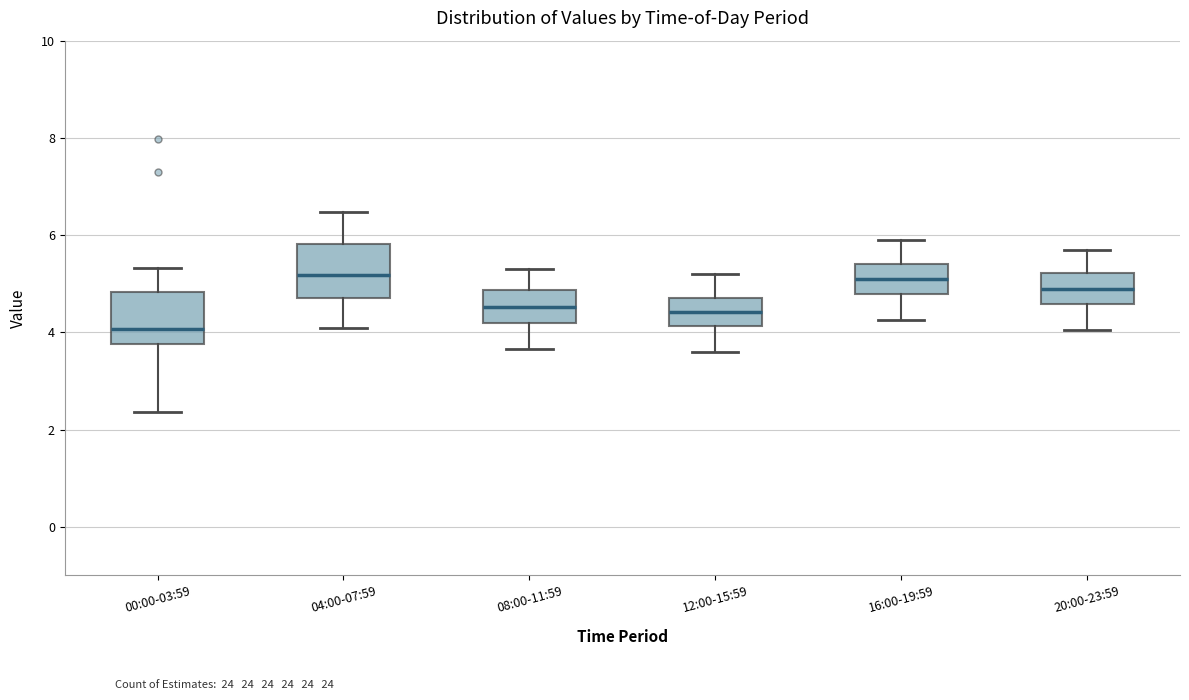

Where is the lower edge of the box for 12:00-15:59 on the y-axis? The values are not printed on the chart, so give them approximately, as read against the axis.

4.2